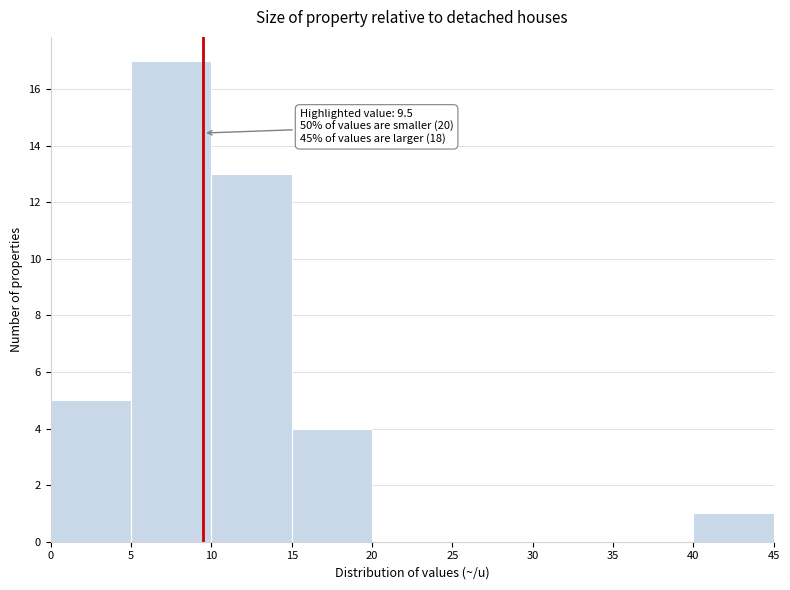

Over which range of the x-axis is the bar tallest?

5 to 10